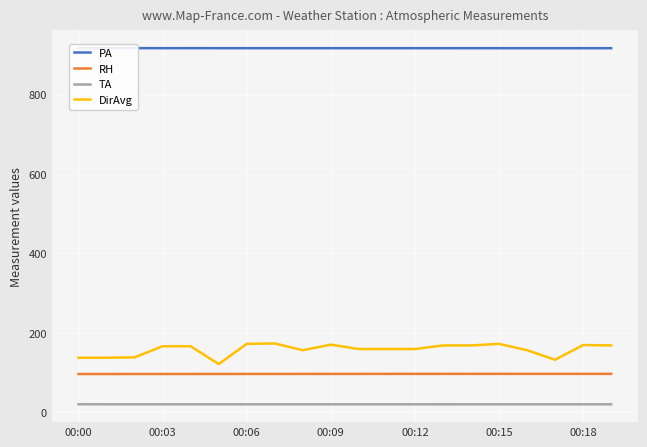

What is the difference between the maximum and minimum values in the TA series?

0.1